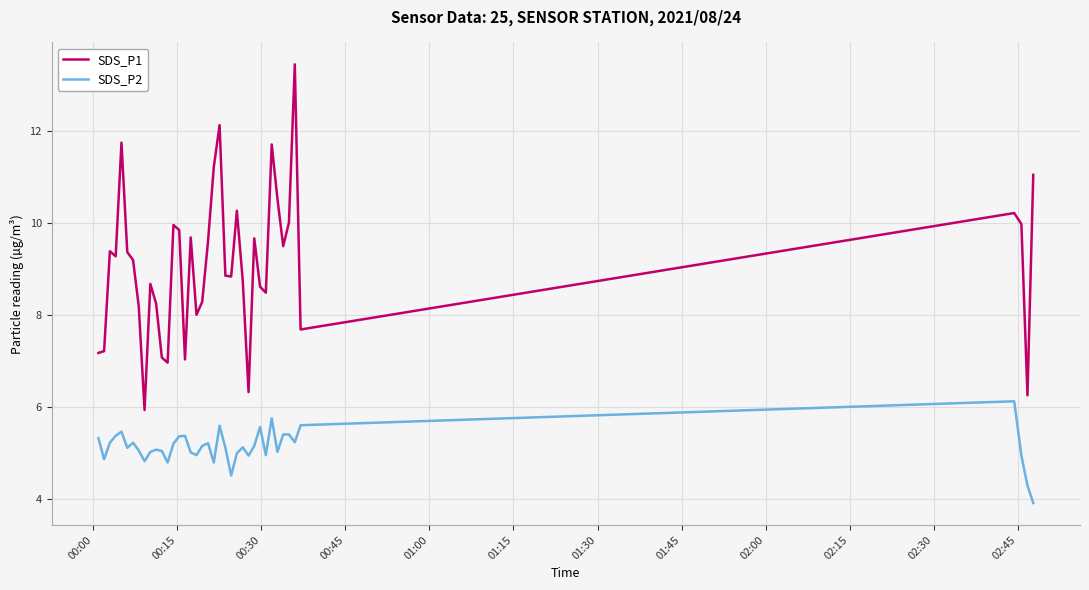

What is the difference between the maximum and minimum values in the SDS_P1 series?

7.5